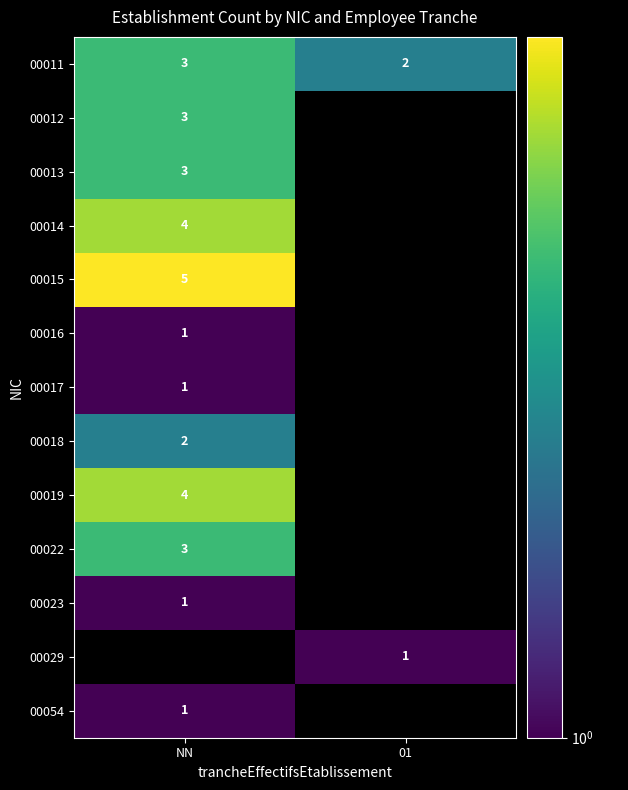

The 00018 series shows 1.0 at NN. True or false?

False